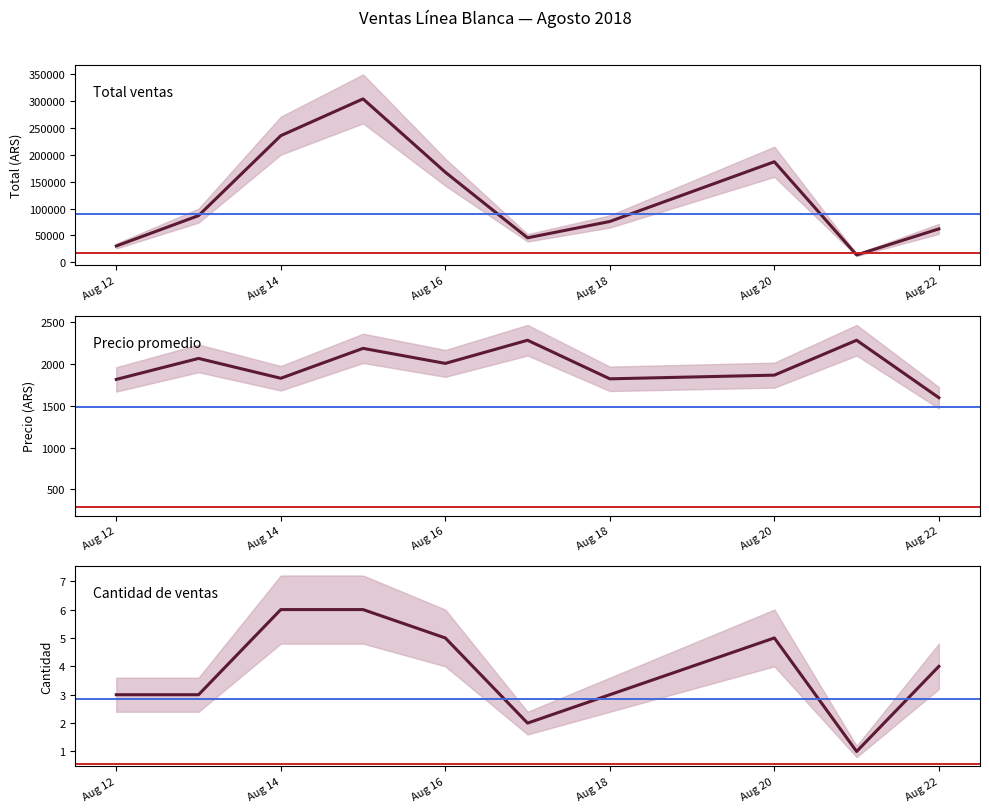

What is the value of the Total ventas point at the 6th from the left?

45580.0